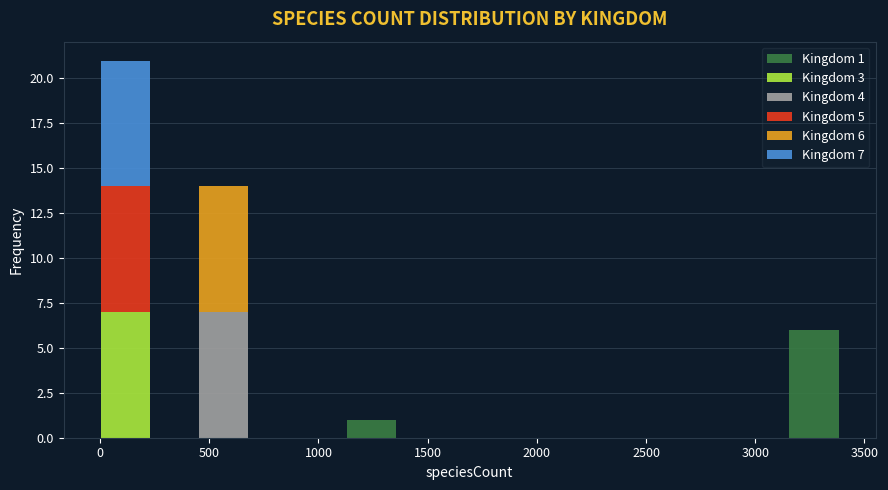

Which range on the x-axis has the tallest stacked bar (by total height)?

0 to 250